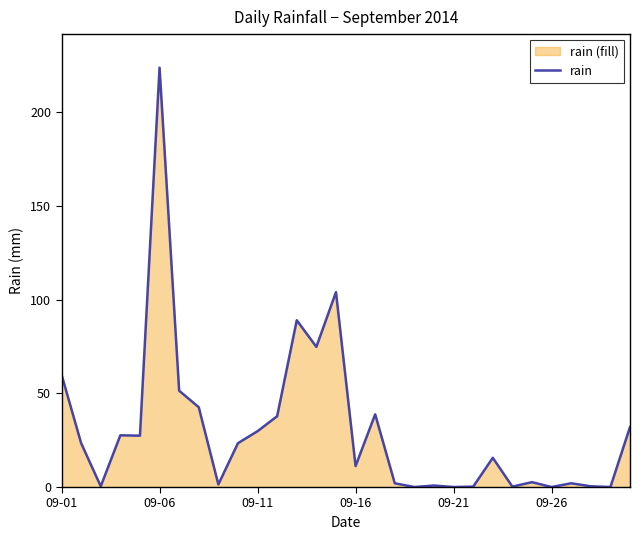

How many interior local valleys (lower than both neighbors) does the data have?

10